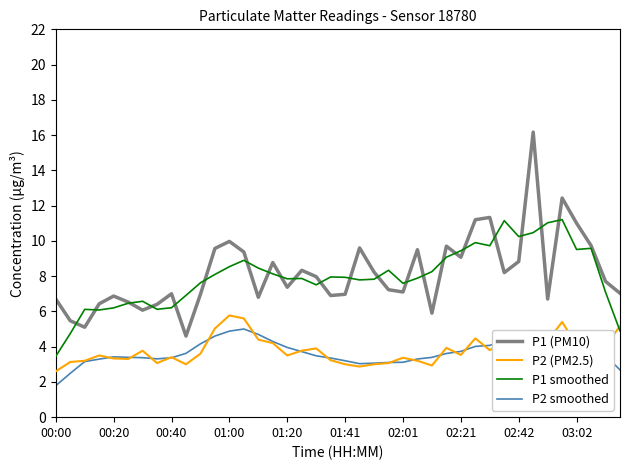

What is the lowest value of the P1 smoothed series?

3.5